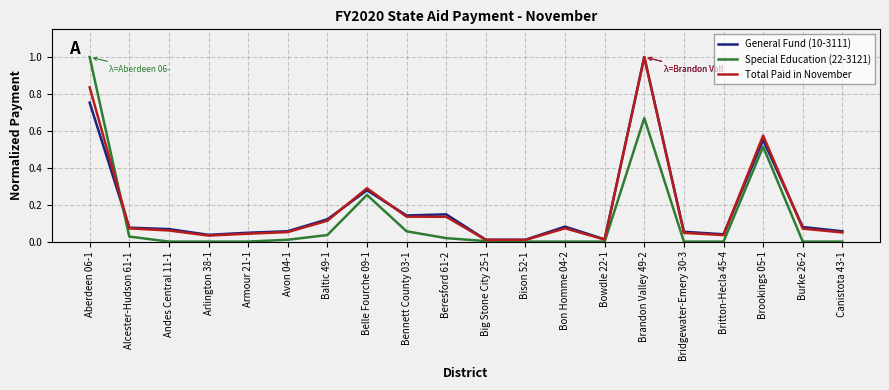

At which category is the sum across all series the highest?

Brandon Valley 49-2